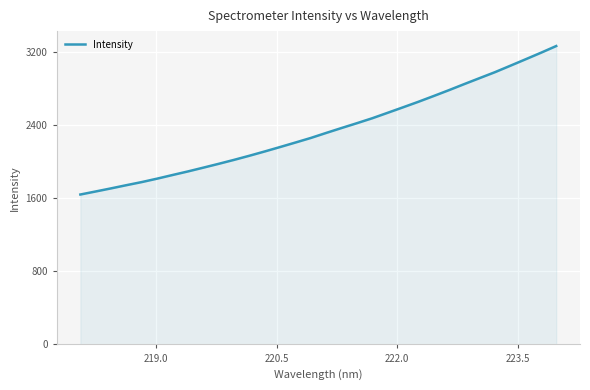

What is the greatest value displayed?

3269.3